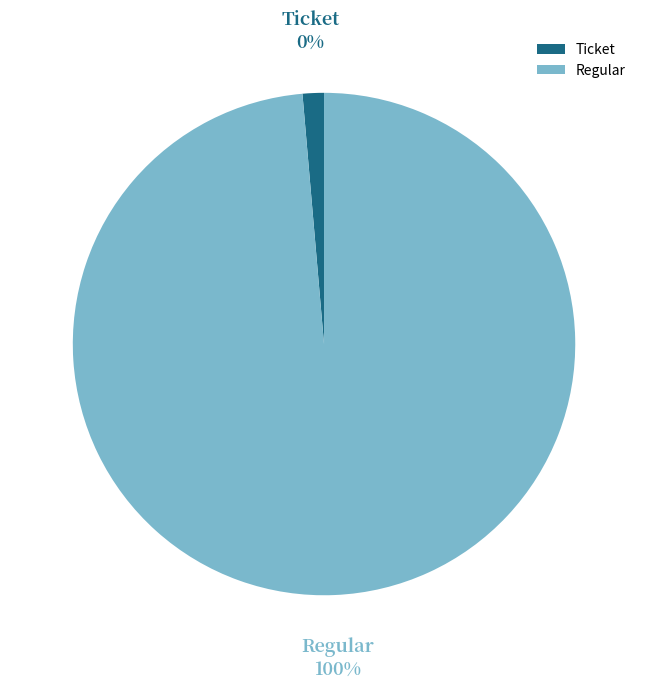

What is the total percentage of Regular and Ticket?

100.0%